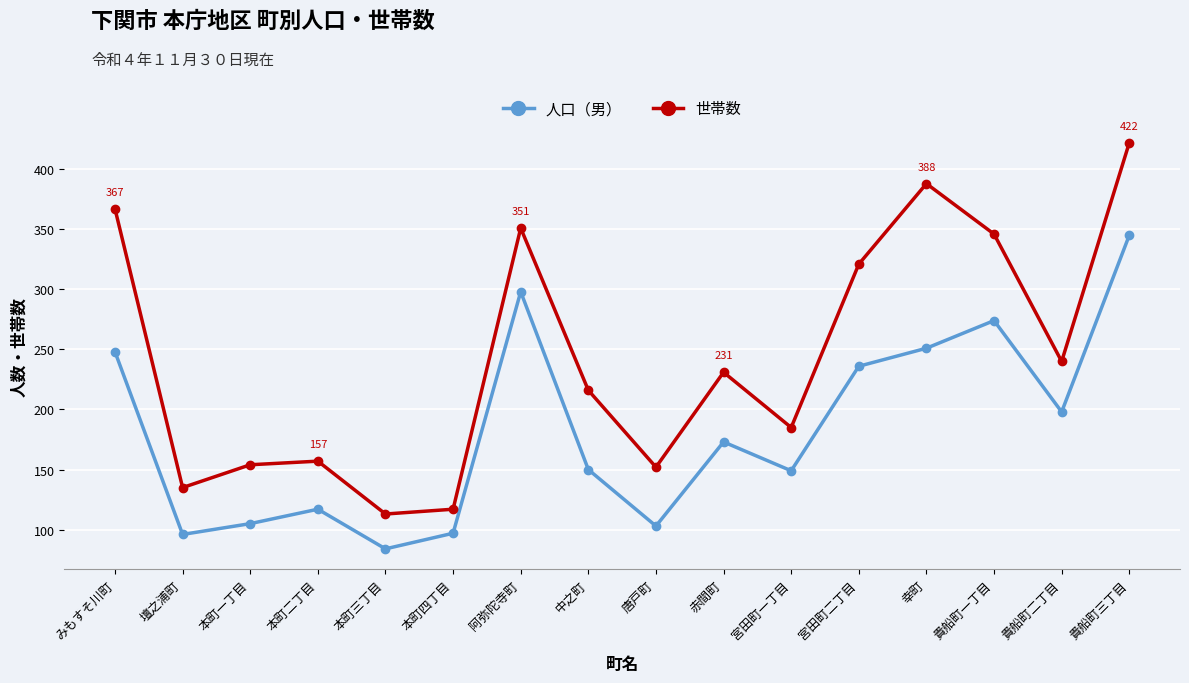

In 世帯数, how many points are higher than both neighbors (excluding endpoints)?

4